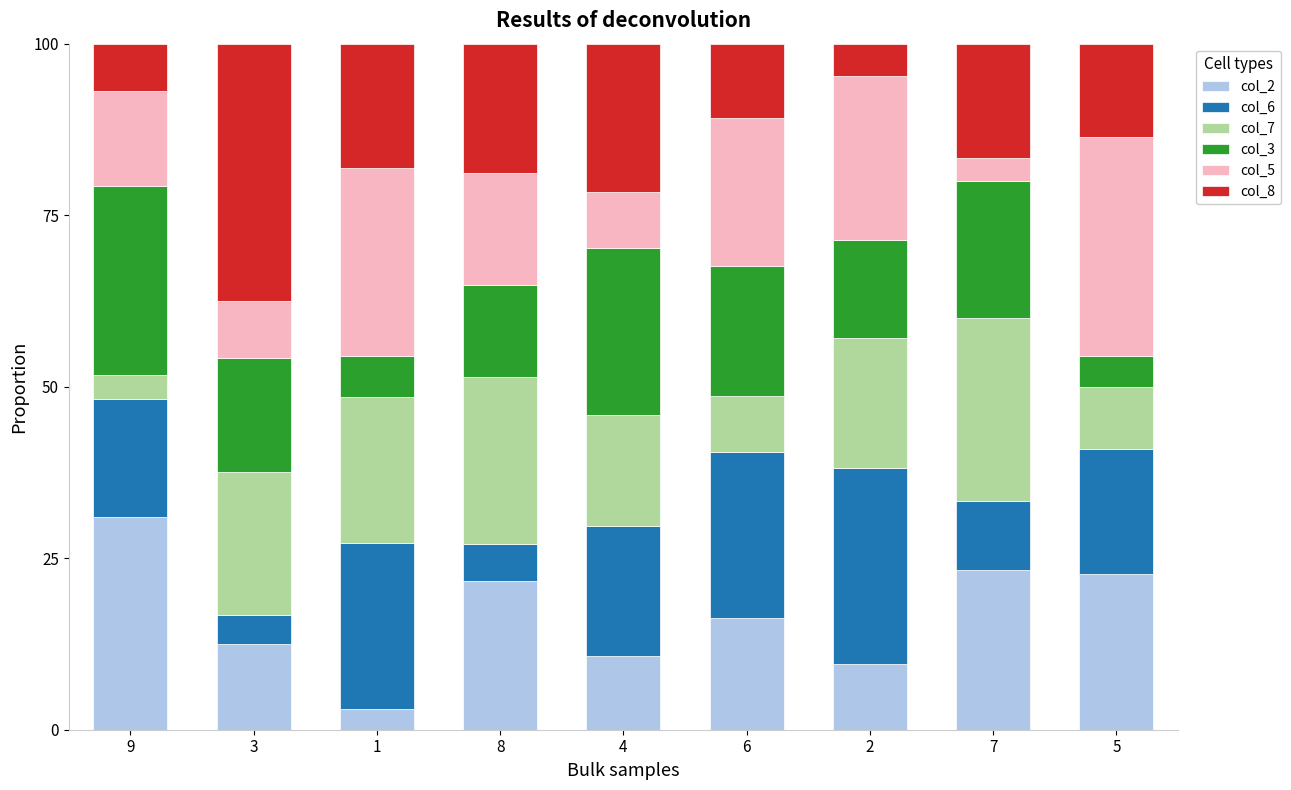

True or false: col_2 has a value of 16.2 at 6.

True